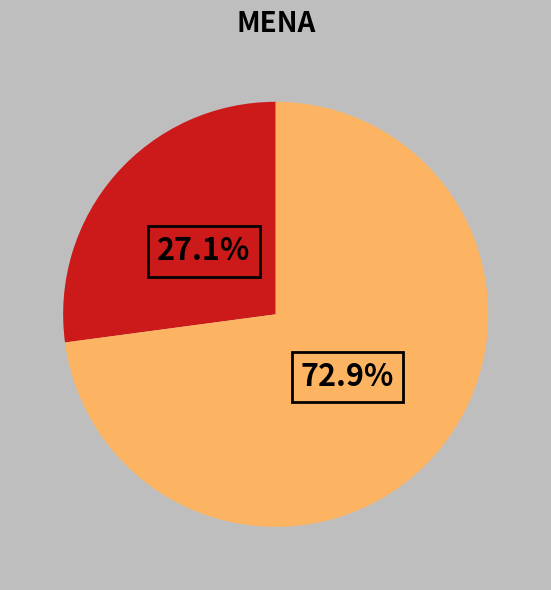

Is there any slice that represents more than half of the pie?

Yes